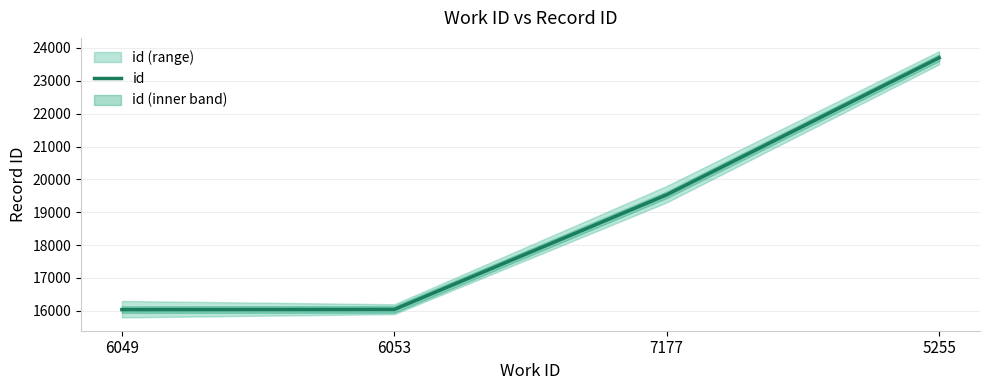

Reading left to right, what are all the values shown in this chart?

6049=16038	6053=16042	7177=19531	5255=23700